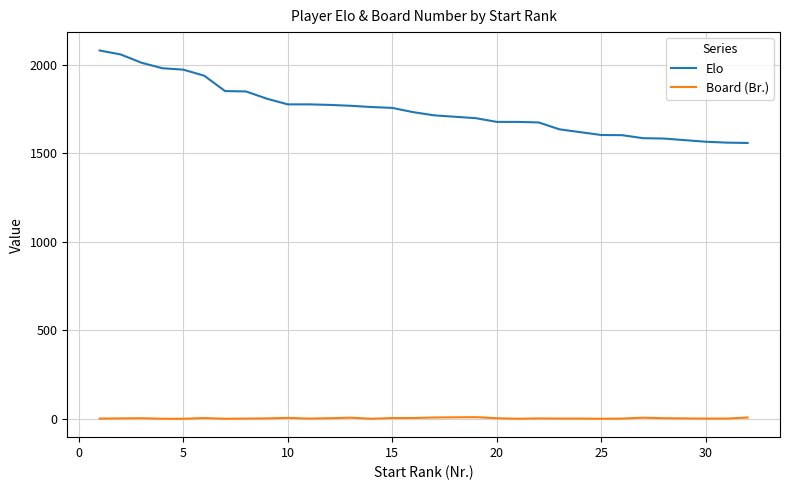

Rank the series by their average value, from lowest to highest.

Board (Br.), Elo